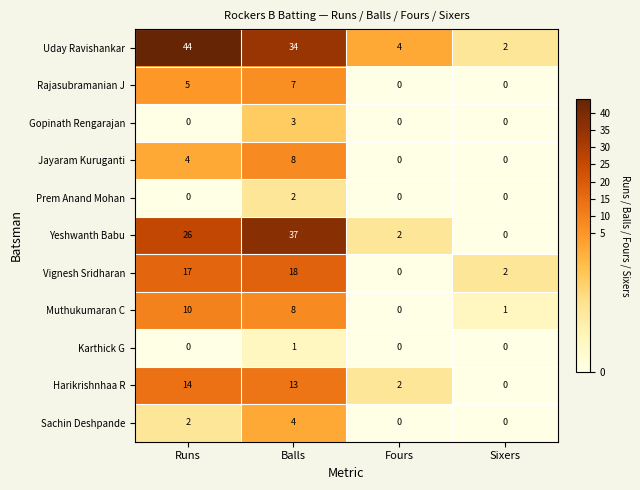

Where is Muthukumaran C nearest to the value 5?

Balls